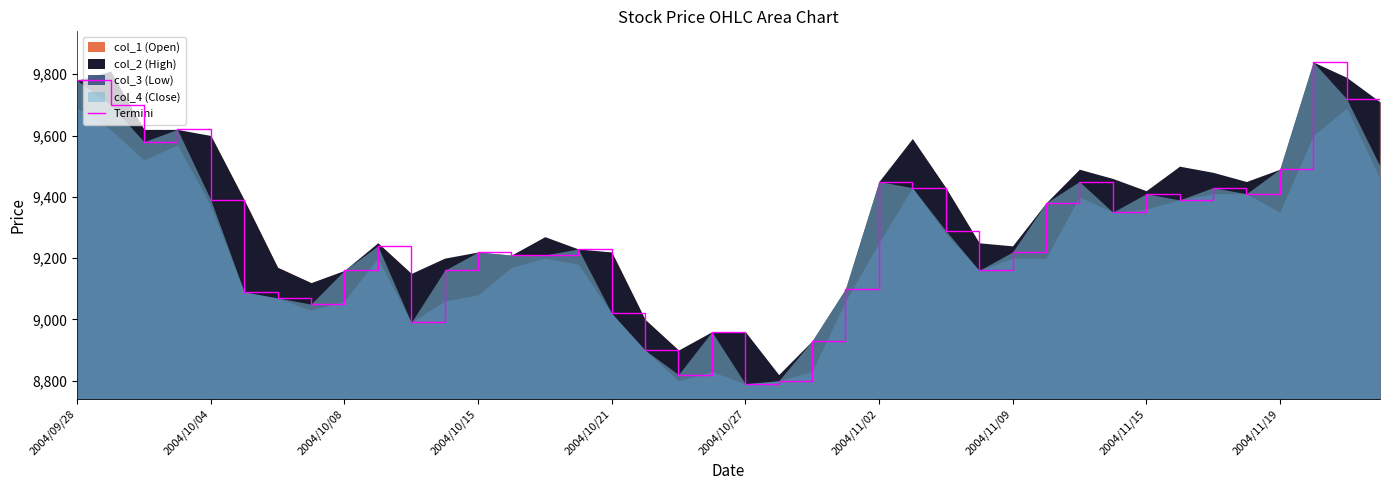

What is the highest value of the Termini series?

9840